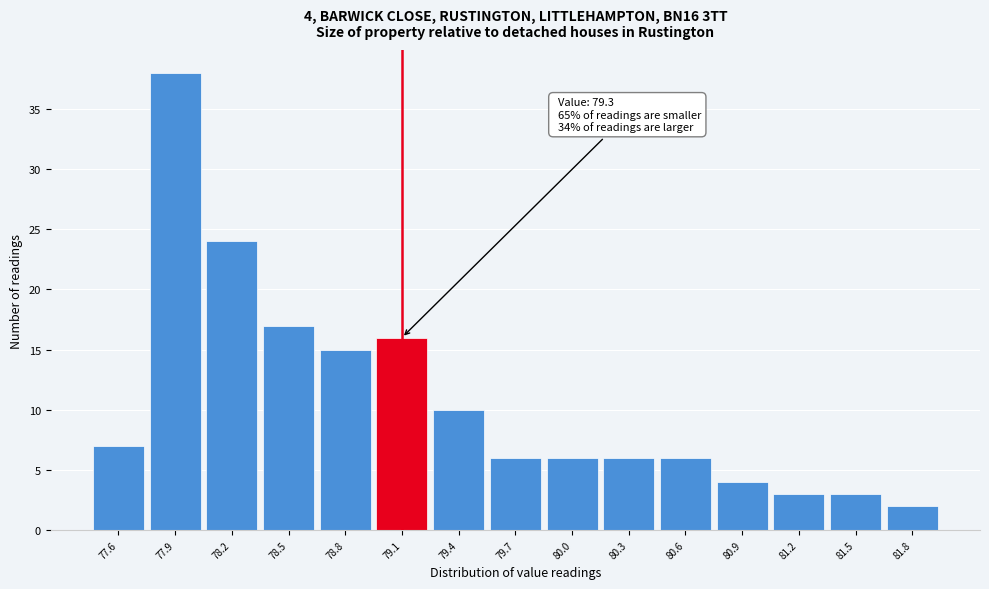

Reading left to right, extract all data points from this chart.

7	38	24	17	15	16	10	6	6	6	6	4	3	3	2